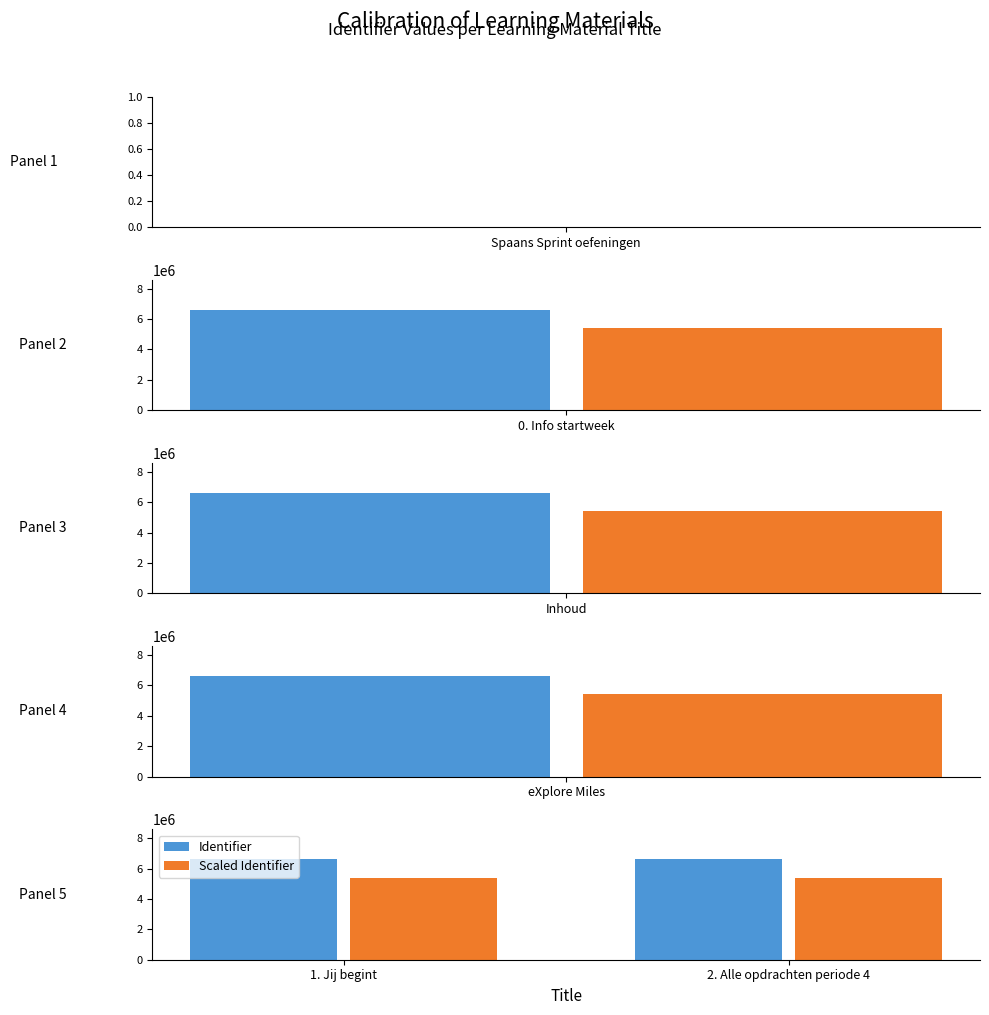

What is the value of the Scaled Identifier bar at the 1st from the left?

5415929.4